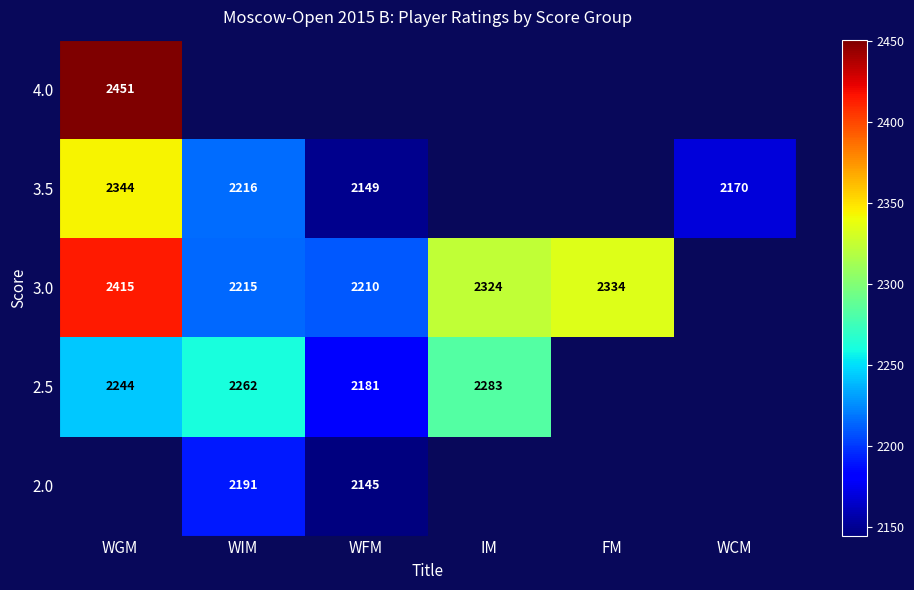

Is it true that 3.0 equals 2415 at WGM?

True